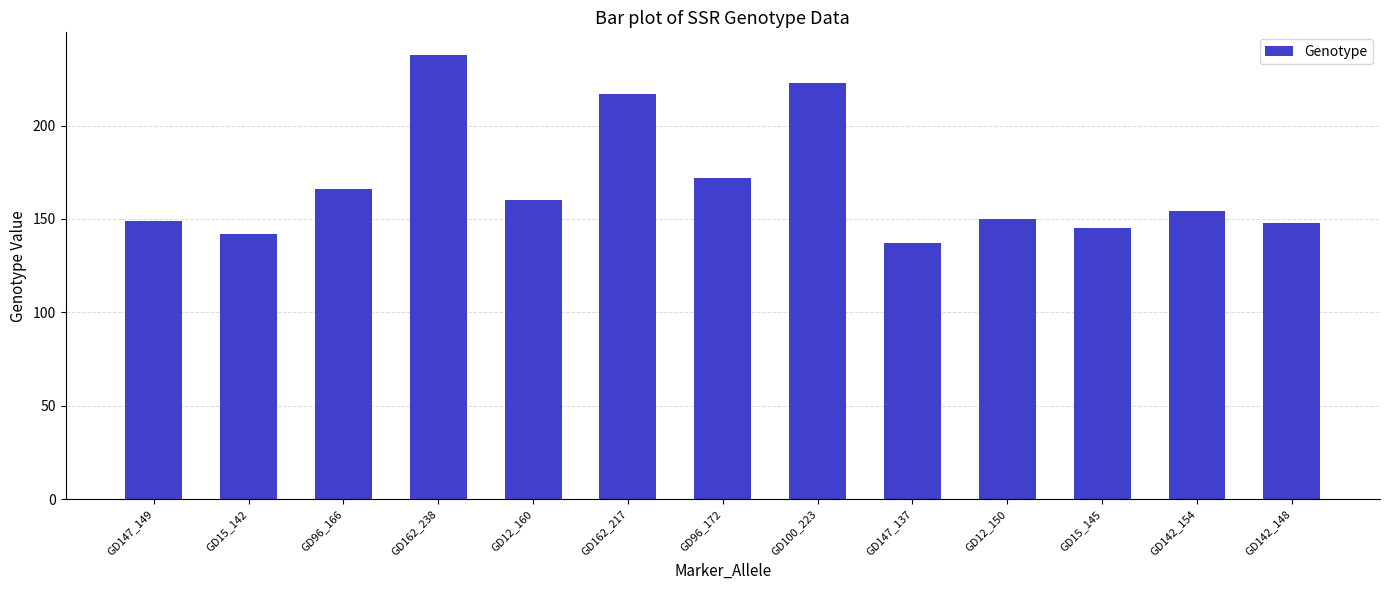

Count the number of data series in this chart.

1